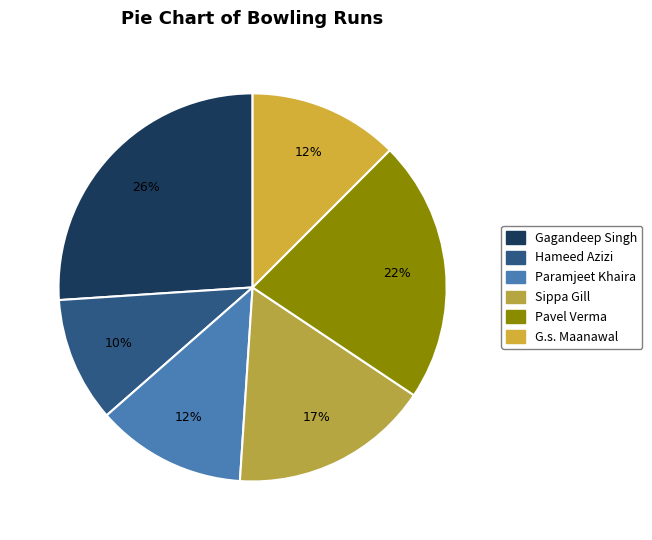

Does any single category account for the majority?

No